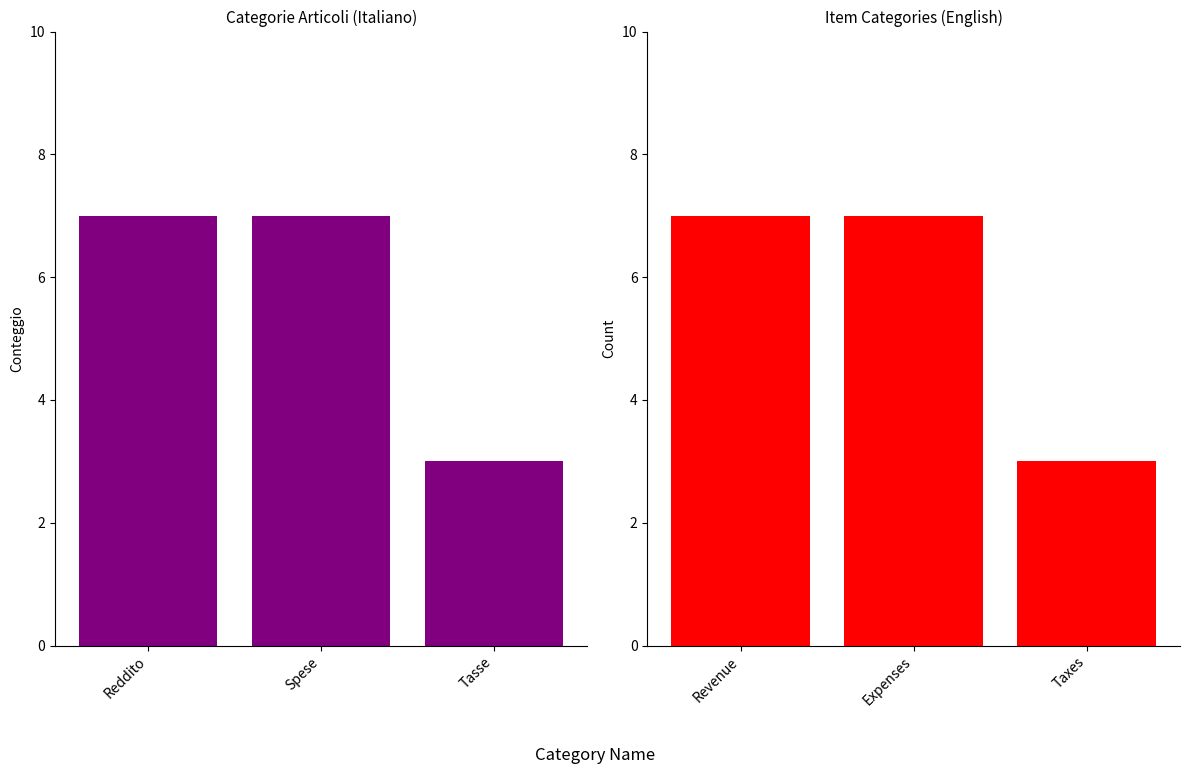

What is the approximate value at Revenue?

7